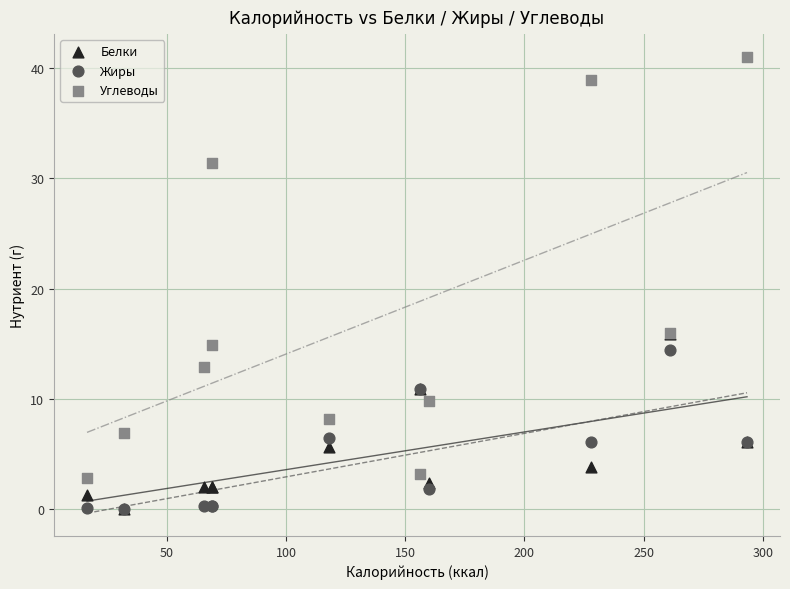

What are all the series names shown in the legend?

Белки, Жиры, Углеводы